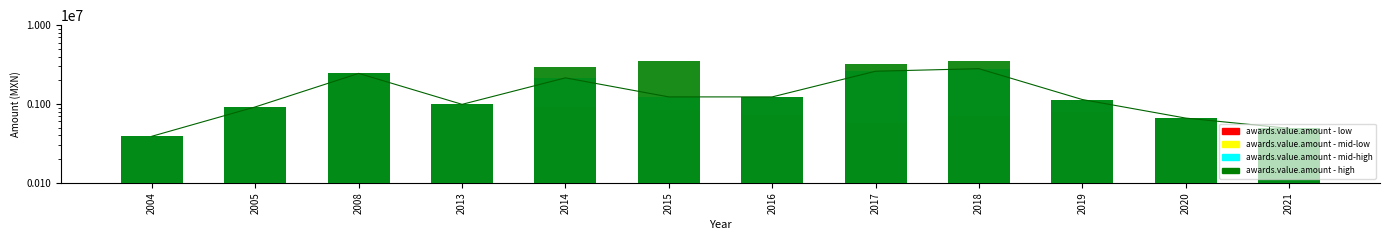

Is it true that awards.value.amount - mid-low equals 990168.8 at 2013?

True